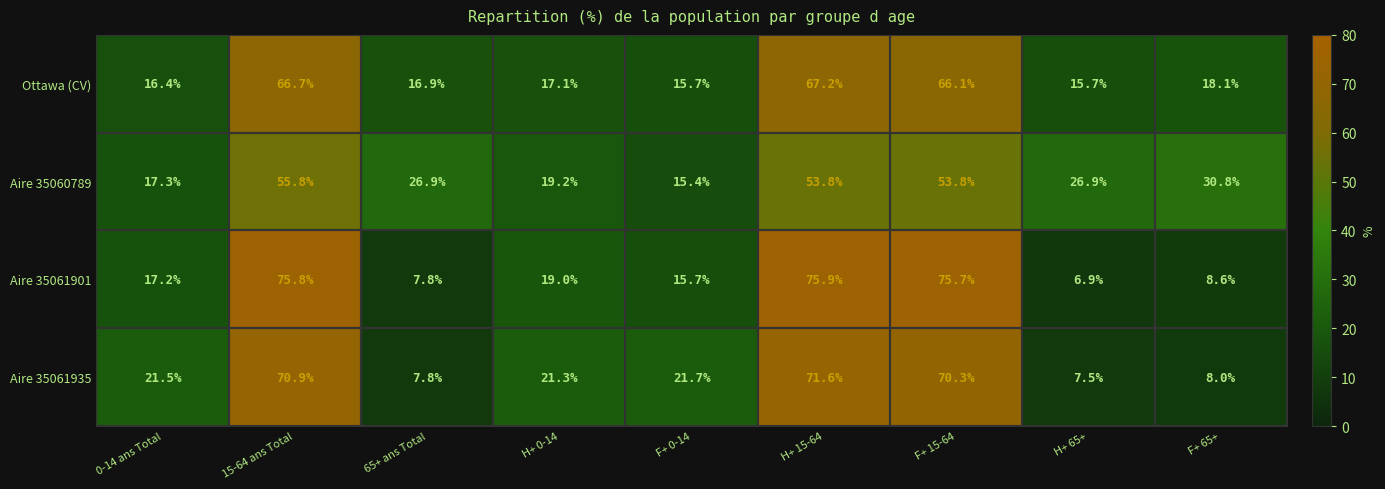

List the series in order of their peak value, lowest first.

Aire 35060789, Ottawa (CV), Aire 35061935, Aire 35061901